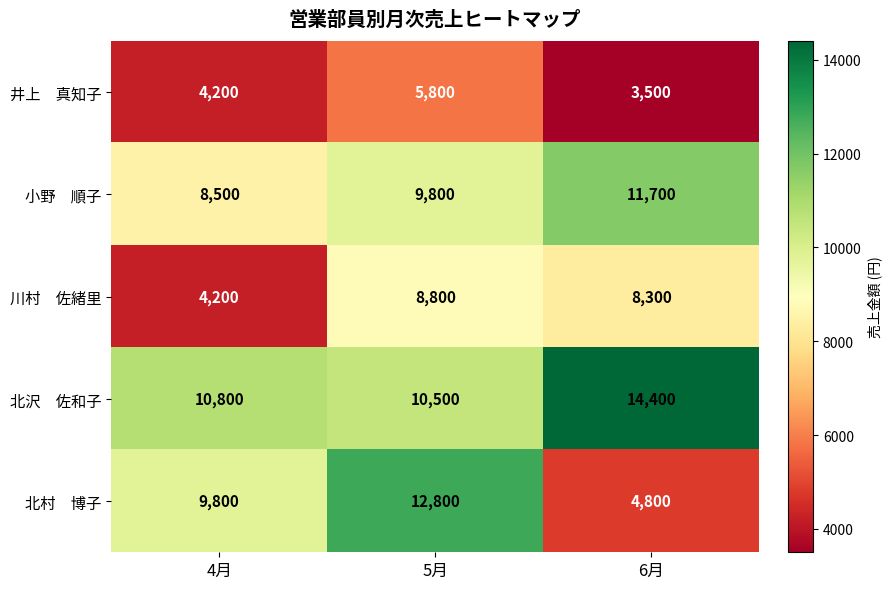

What is the difference between the highest and lowest values at 5月?

7000